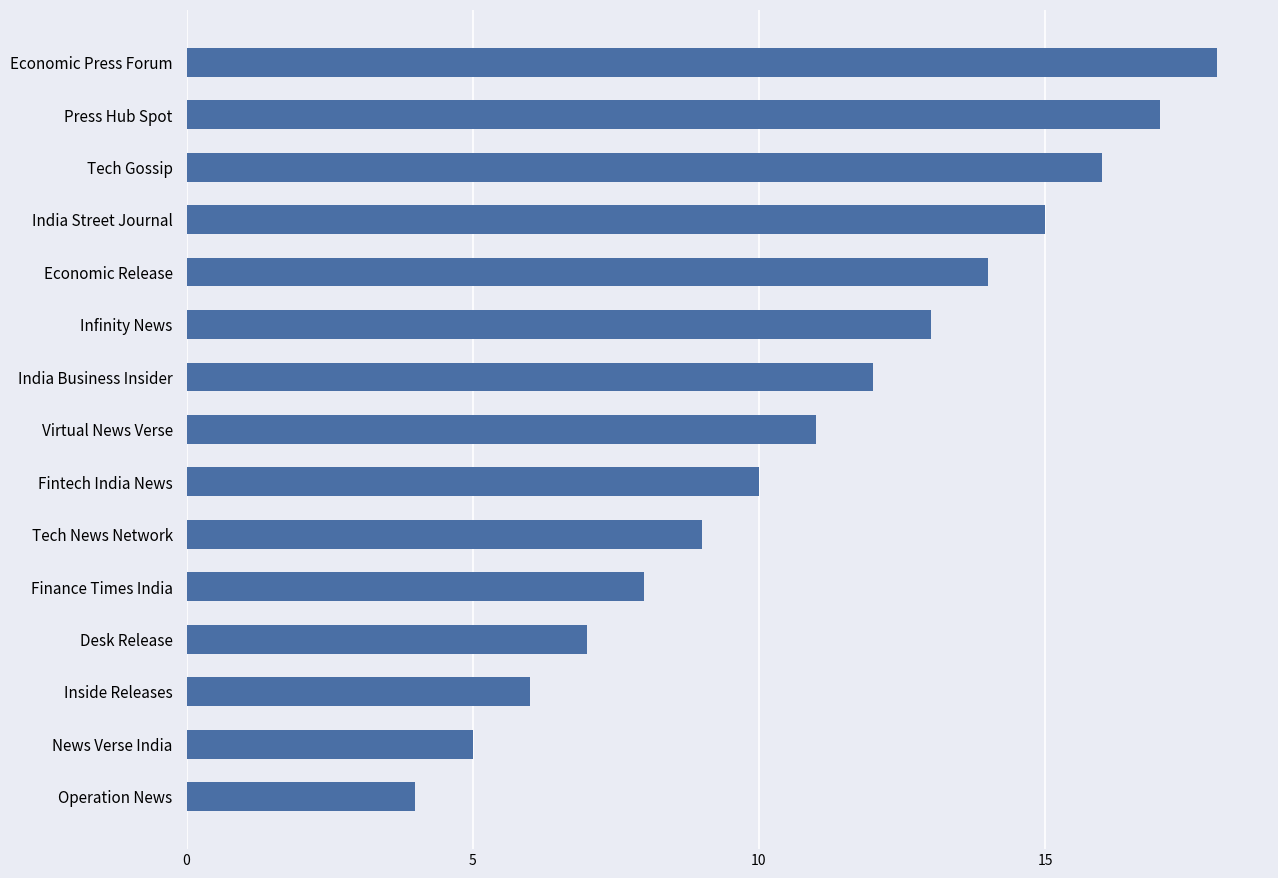

Reading bottom to top, extract all data points from this chart.

Operation News=4	News Verse India=5	Inside Releases=6	Desk Release=7	Finance Times India=8	Tech News Network=9	Fintech India News=10	Virtual News Verse=11	India Business Insider=12	Infinity News=13	Economic Release=14	India Street Journal=15	Tech Gossip=16	Press Hub Spot=17	Economic Press Forum=18